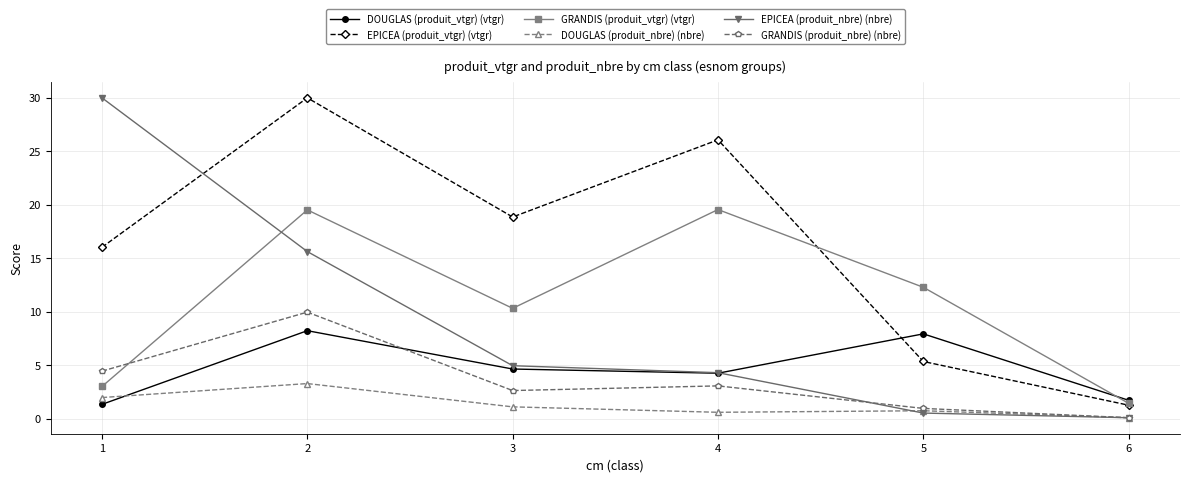

Reading right to left, list all the values displayed in this chart.

DOUGLAS (produit_vtgr) (vtgr): 1.7	7.9	4.2	4.6	8.2	1.3
EPICEA (produit_vtgr) (vtgr): 1.2	5.3	26.0	18.8	30.0	16.0
GRANDIS (produit_vtgr) (vtgr): 1.4	12.3	19.5	10.3	19.5	3.0
DOUGLAS (produit_nbre) (nbre): 0.1	0.7	0.6	1.1	3.3	2.0
EPICEA (produit_nbre) (nbre): 0.1	0.5	4.3	4.9	15.6	30.0
GRANDIS (produit_nbre) (nbre): 0.1	0.9	3.0	2.6	9.9	4.4